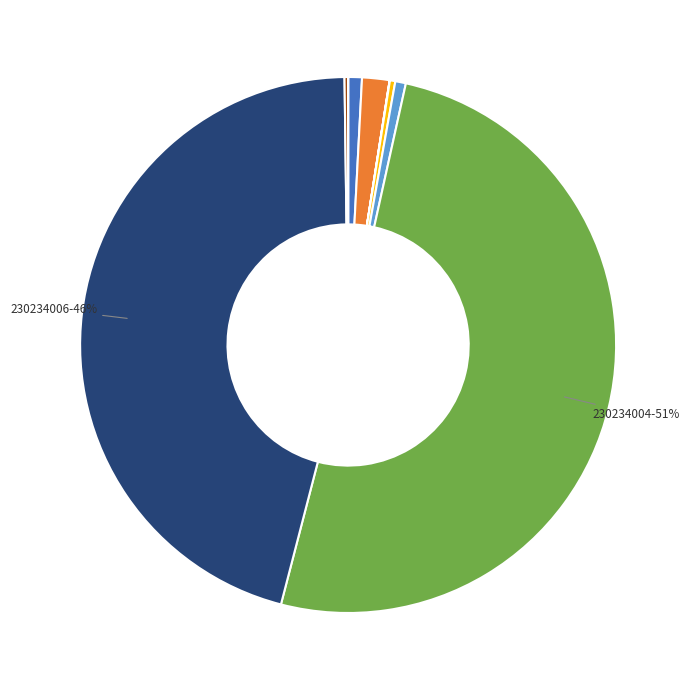

To the nearest percent, what is the average slice percentage?

10%